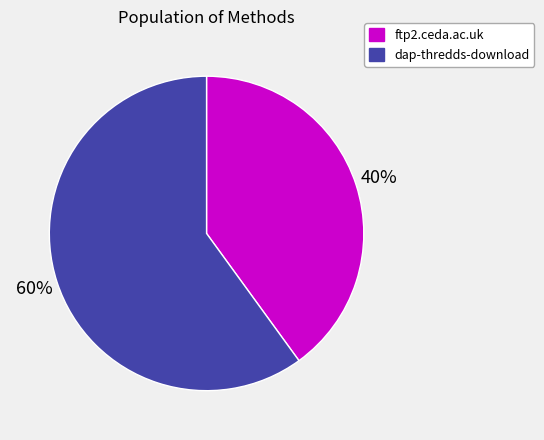

How many segments does this pie chart have?

2